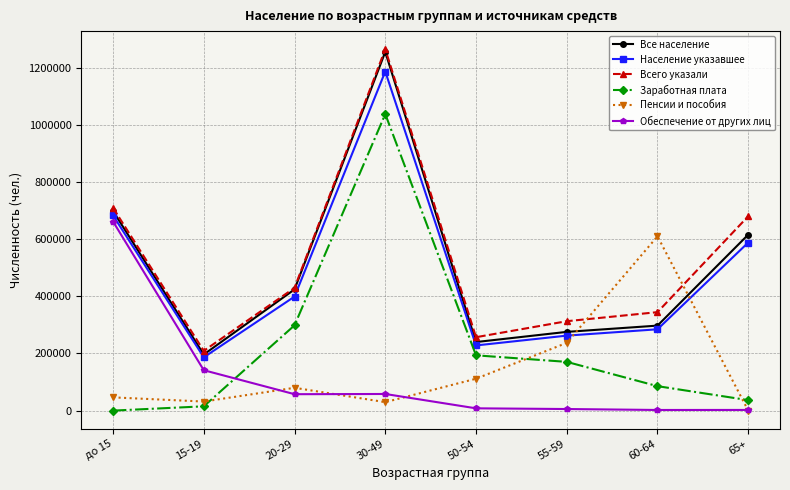

What is the difference between the highest and lowest values at 65+?

680546